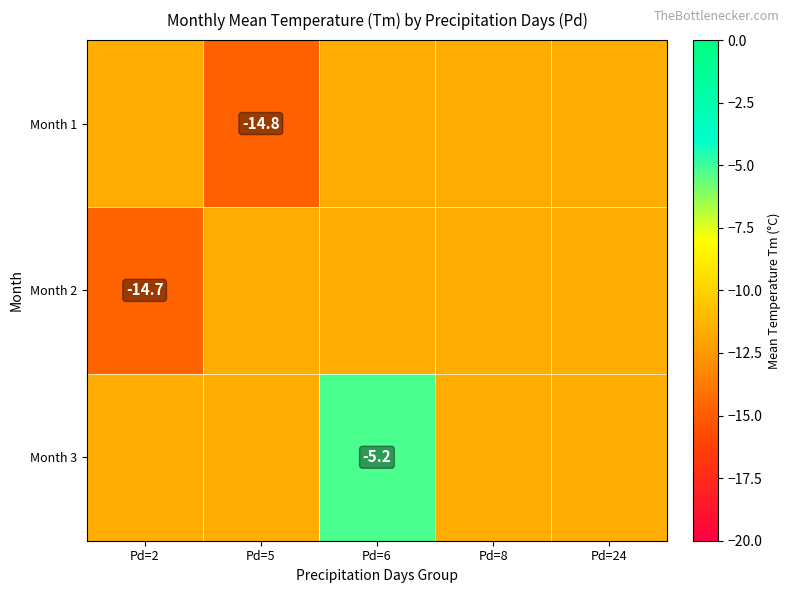

Between Pd=2 and Pd=8, which is larger?

Pd=2